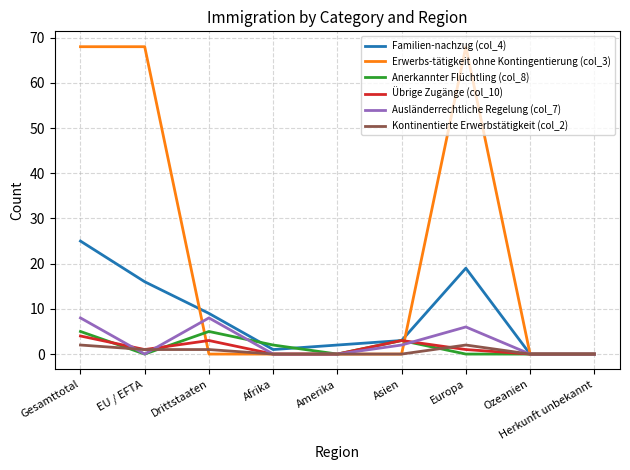

What is the difference between the second highest and second lowest values in the Ausländerrechtliche Regelung (col_7) series?

8